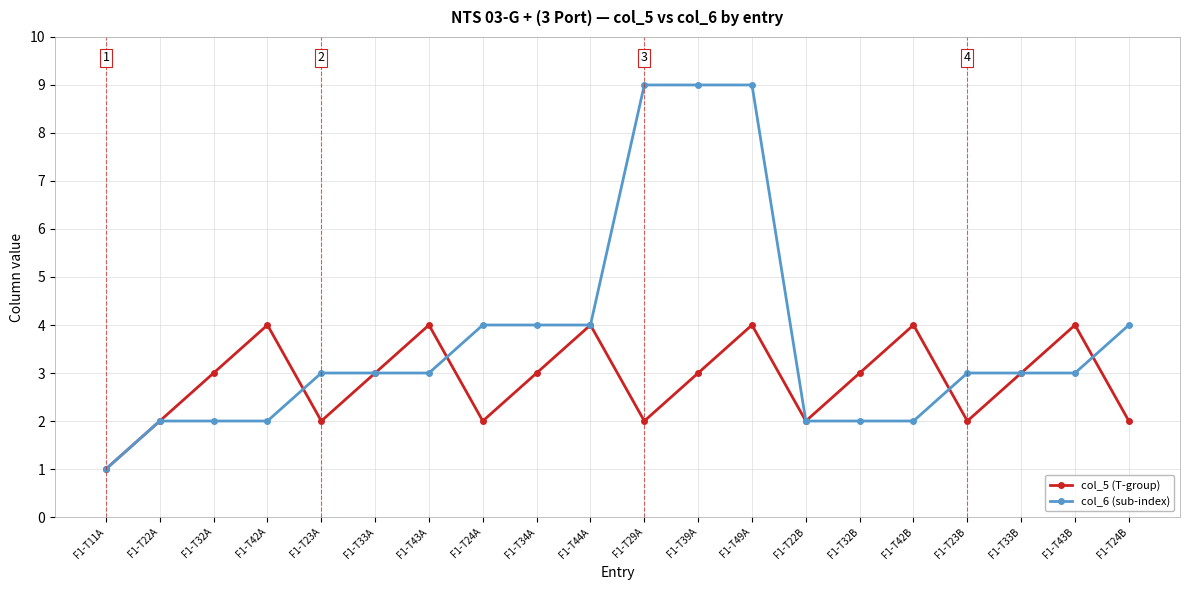

Is the value of col_6 (sub-index) at F1-T24A greater than the value of col_5 (T-group) at F1-T34A?

Yes